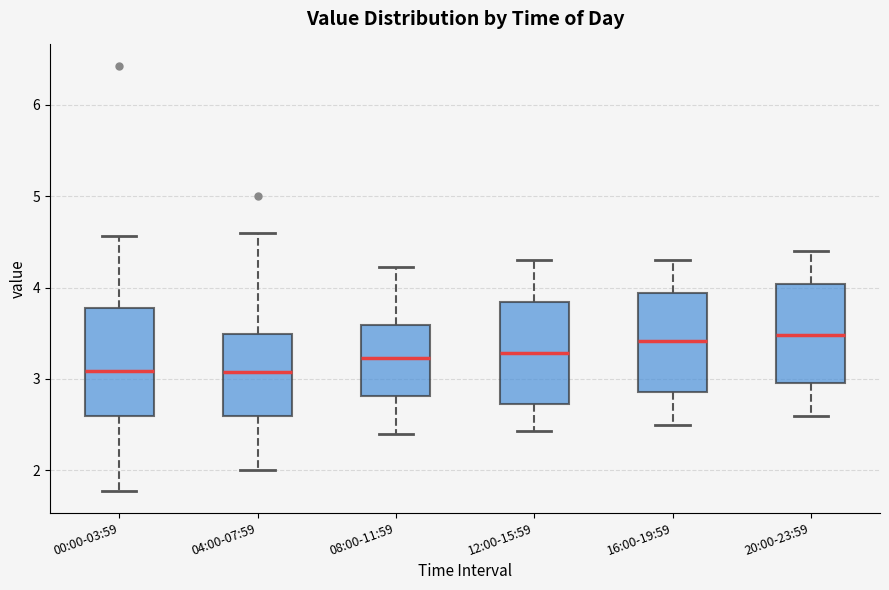

Reading left to right, read every box against the y-axis: the position of its median line, the range the box covers, and the ends of its whiskers. The values are not printed on the chart, so give them approximately, as read against the axis.

00:00-03:59: median 3.1, box 2.6 to 3.8, whiskers 1.8 to 4.6
04:00-07:59: median 3.1, box 2.6 to 3.5, whiskers 2.0 to 4.6
08:00-11:59: median 3.2, box 2.8 to 3.6, whiskers 2.4 to 4.2
12:00-15:59: median 3.3, box 2.7 to 3.8, whiskers 2.4 to 4.3
16:00-19:59: median 3.4, box 2.9 to 3.9, whiskers 2.5 to 4.3
20:00-23:59: median 3.5, box 3.0 to 4.0, whiskers 2.6 to 4.4